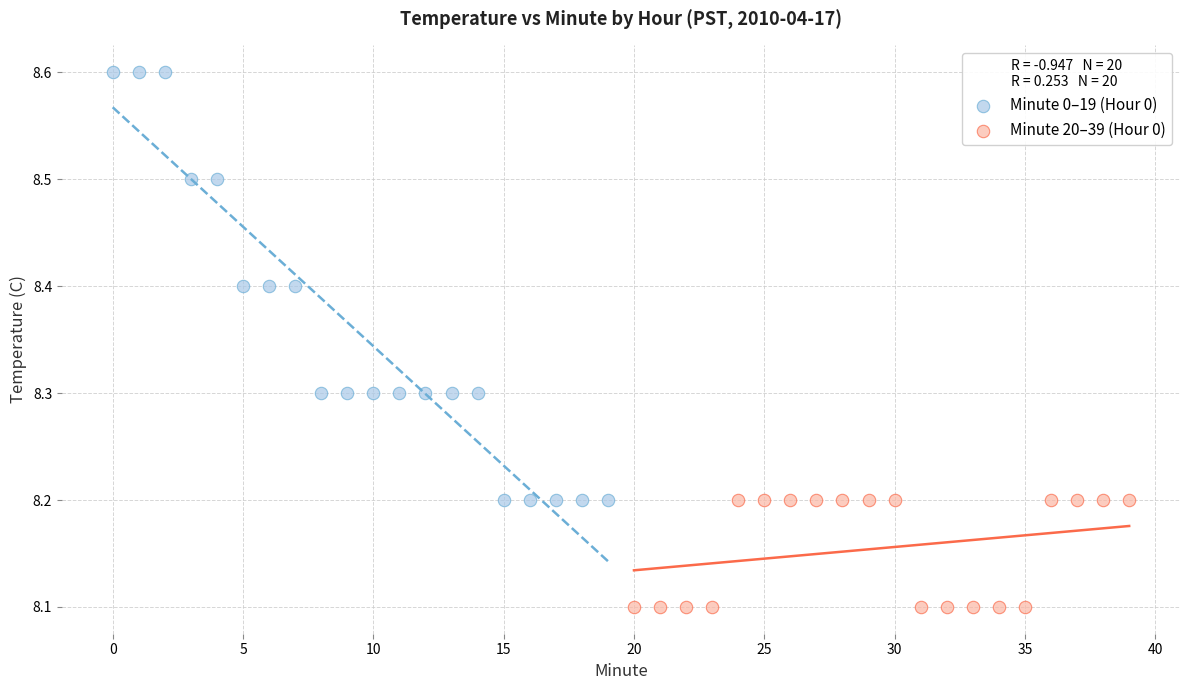

What are all the series names shown in the legend?

Minute 0–19 (Hour 0), Minute 20–39 (Hour 0)